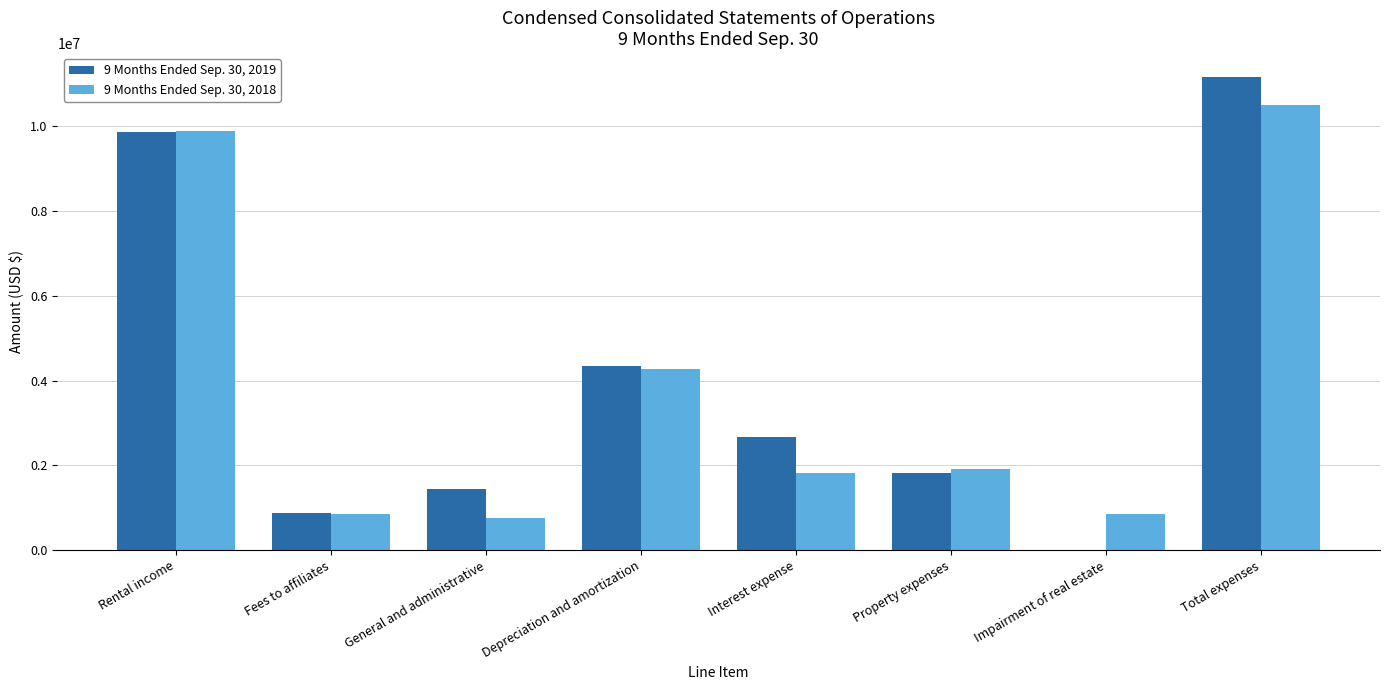

Is it true that 9 Months Ended Sep. 30, 2018 equals 271191 at Fees to affiliates?

False